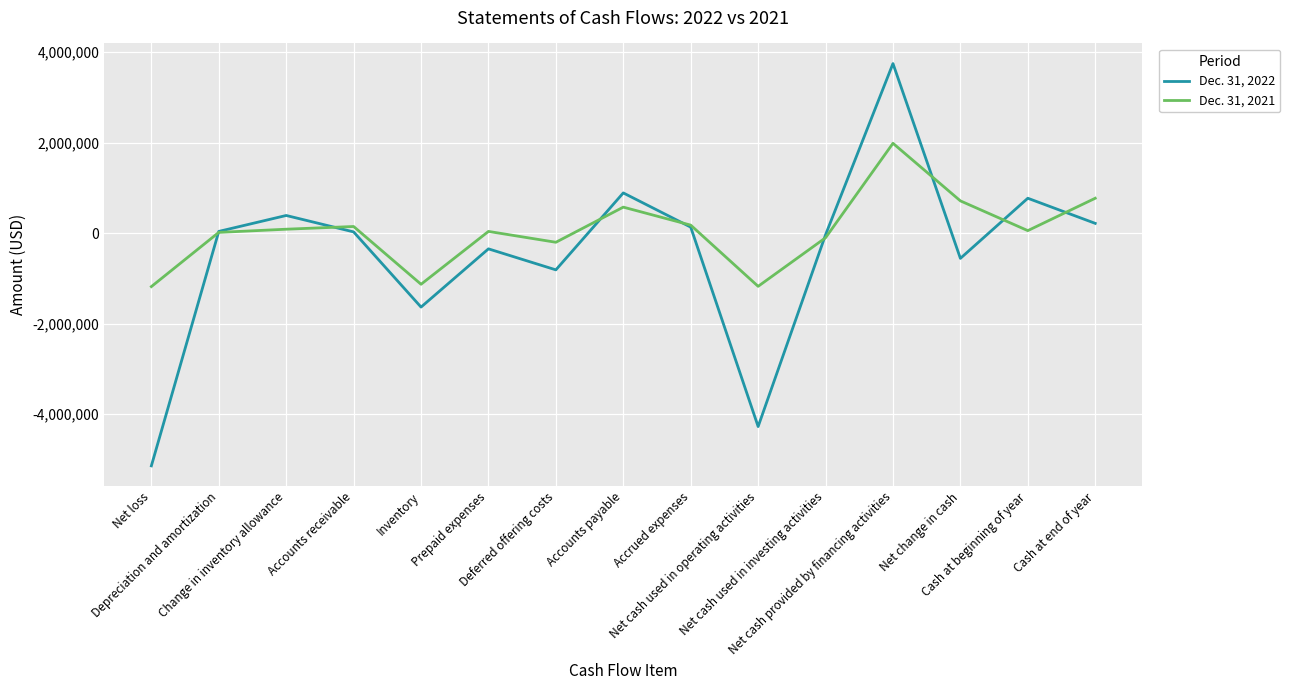

What is the minimum value for Dec. 31, 2021?

-1179163